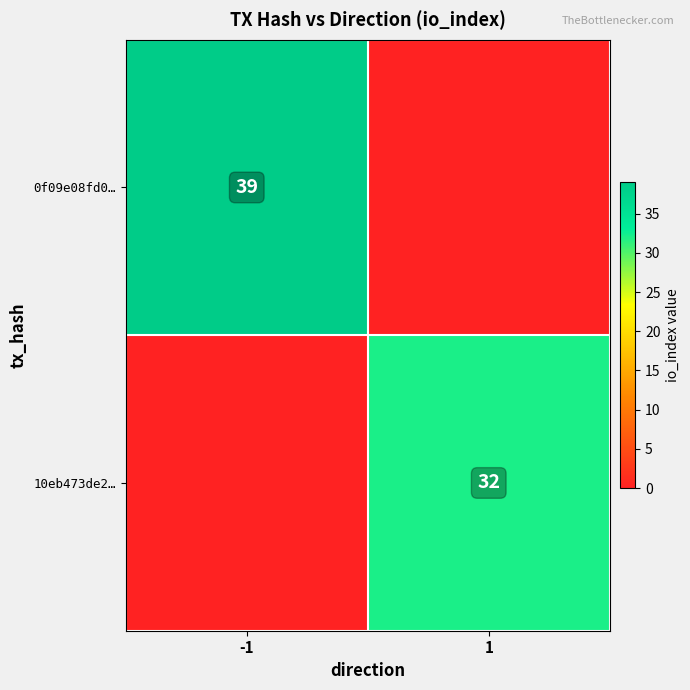

Is the value of 0f09e08fd0… at -1 greater than the value of 10eb473de2… at 1?

Yes